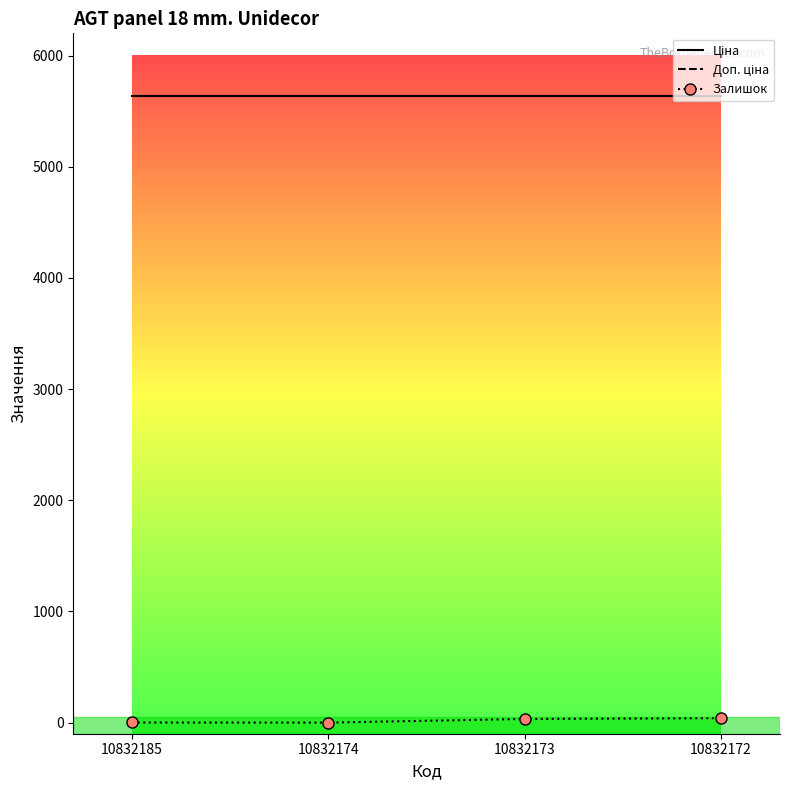

At how many categories does at least one series exceed 3580?

4